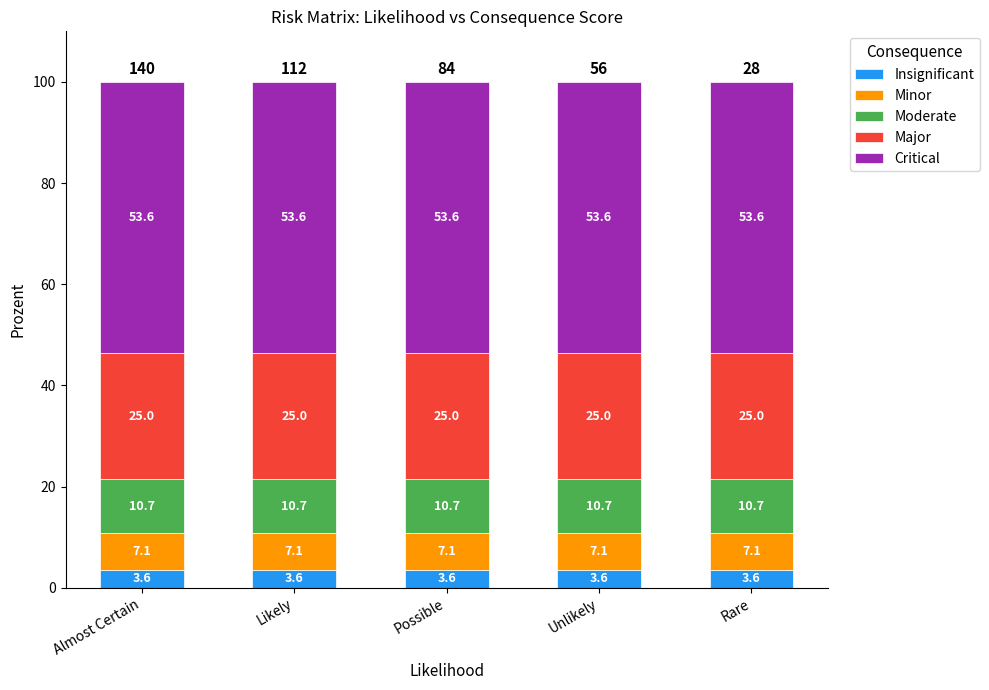

What value does the Insignificant series have at Rare?

3.6